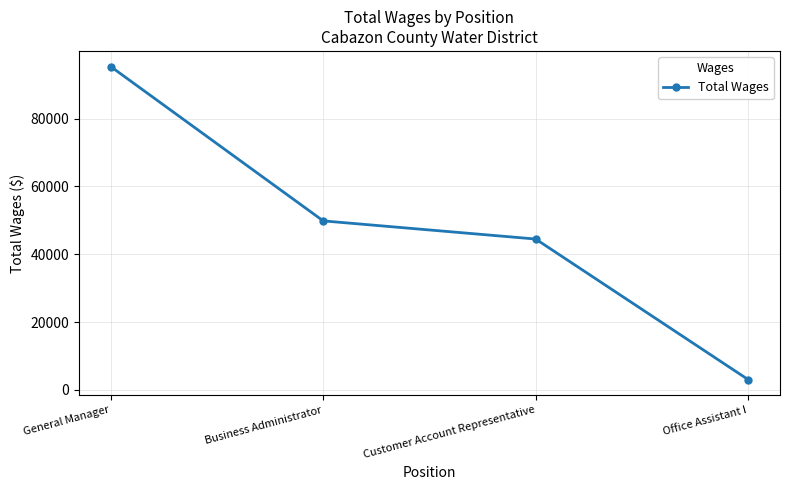

At which category does the chart reach its minimum across all series?

Office Assistant I